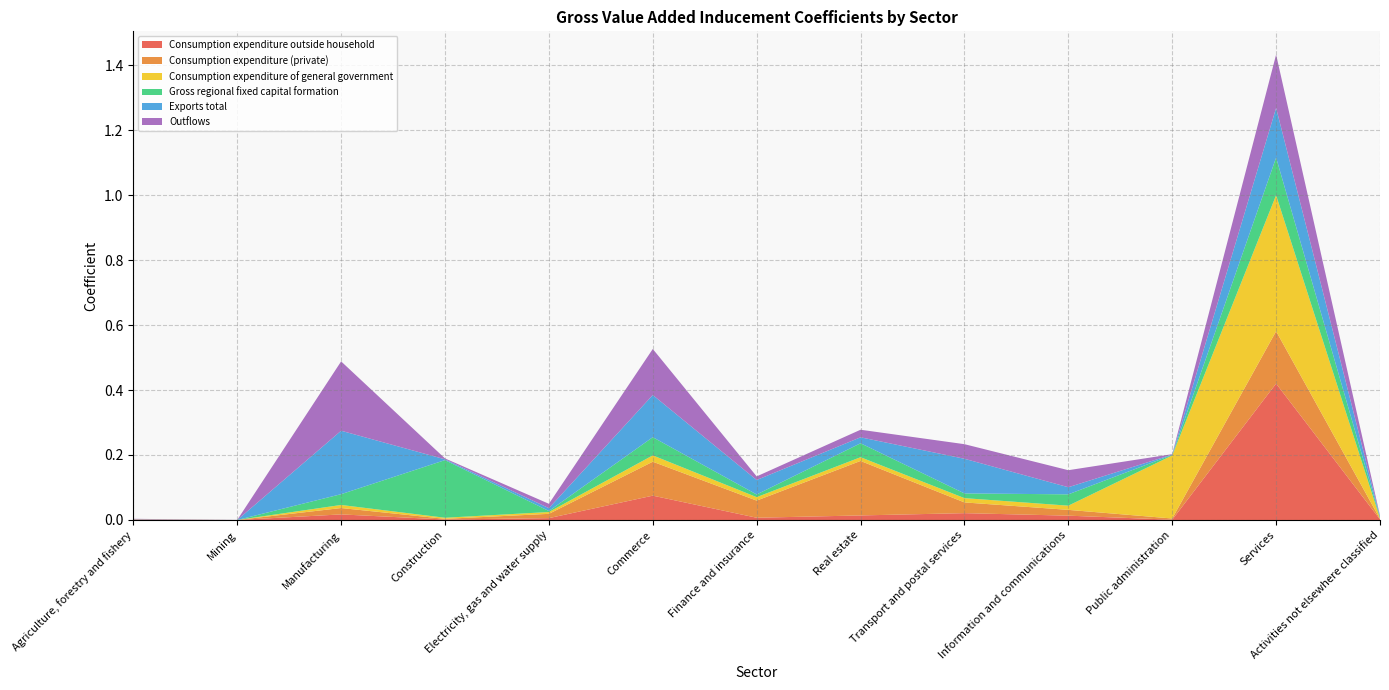

Reading left to right, extract all data points from this chart.

Consumption expenditure outside household: Agriculture, forestry and fishery=0.0	Mining=0.0	Manufacturing=0.0	Construction=0.0	Electricity, gas and water supply=0.0	Commerce=0.1	Finance and insurance=0.0	Real estate=0.0	Transport and postal services=0.0	Information and communications=0.0	Public administration=0.0	Services=0.4	Activities not elsewhere classified=0.0
Consumption expenditure (private): Agriculture, forestry and fishery=0.0	Mining=0.0	Manufacturing=0.0	Construction=0.0	Electricity, gas and water supply=0.0	Commerce=0.1	Finance and insurance=0.1	Real estate=0.2	Transport and postal services=0.0	Information and communications=0.0	Public administration=0.0	Services=0.2	Activities not elsewhere classified=0.0
Consumption expenditure of general government: Agriculture, forestry and fishery=0.0	Mining=0.0	Manufacturing=0.0	Construction=0.0	Electricity, gas and water supply=0.0	Commerce=0.0	Finance and insurance=0.0	Real estate=0.0	Transport and postal services=0.0	Information and communications=0.0	Public administration=0.2	Services=0.4	Activities not elsewhere classified=0.0
Gross regional fixed capital formation: Agriculture, forestry and fishery=0.0	Mining=0.0	Manufacturing=0.0	Construction=0.2	Electricity, gas and water supply=0.0	Commerce=0.1	Finance and insurance=0.0	Real estate=0.0	Transport and postal services=0.0	Information and communications=0.0	Public administration=0.0	Services=0.1	Activities not elsewhere classified=0.0
Exports total: Agriculture, forestry and fishery=0.0	Mining=0.0	Manufacturing=0.2	Construction=0.0	Electricity, gas and water supply=0.0	Commerce=0.1	Finance and insurance=0.0	Real estate=0.0	Transport and postal services=0.1	Information and communications=0.0	Public administration=0.0	Services=0.2	Activities not elsewhere classified=0.0
Outflows: Agriculture, forestry and fishery=0.0	Mining=0.0	Manufacturing=0.2	Construction=0.0	Electricity, gas and water supply=0.0	Commerce=0.1	Finance and insurance=0.0	Real estate=0.0	Transport and postal services=0.0	Information and communications=0.1	Public administration=0.0	Services=0.2	Activities not elsewhere classified=0.0